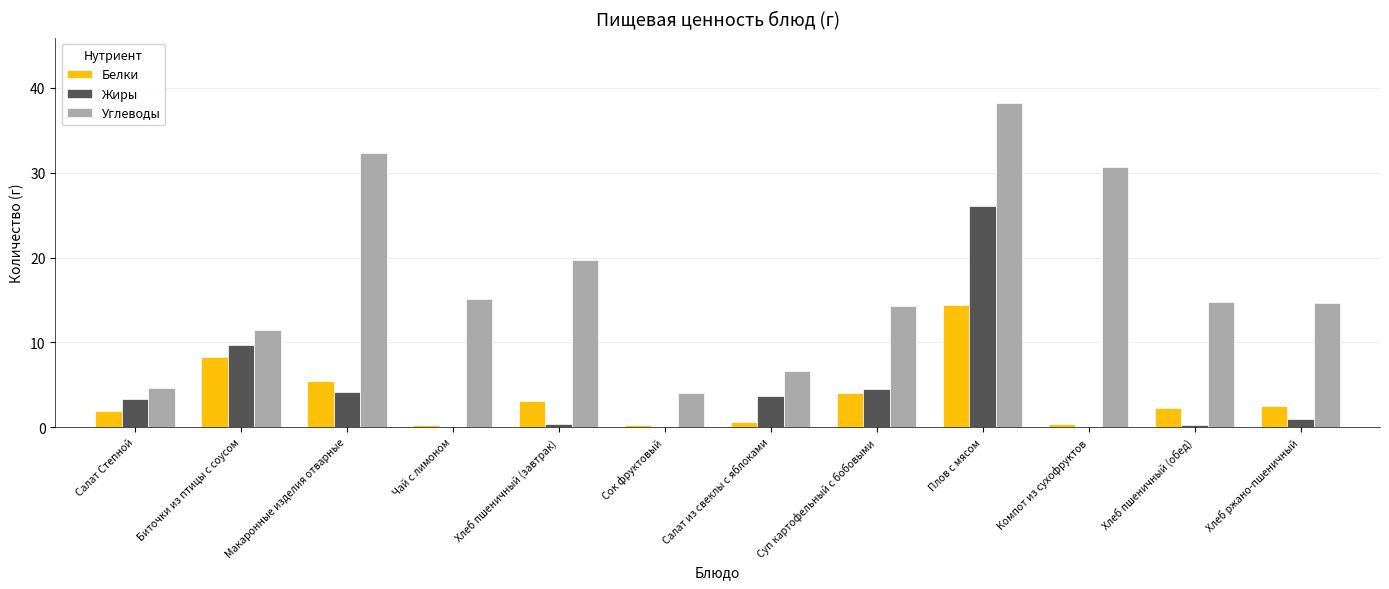

Is the value of Жиры at Компот из сухофруктов greater than the value of Белки at Макаронные изделия отварные?

No